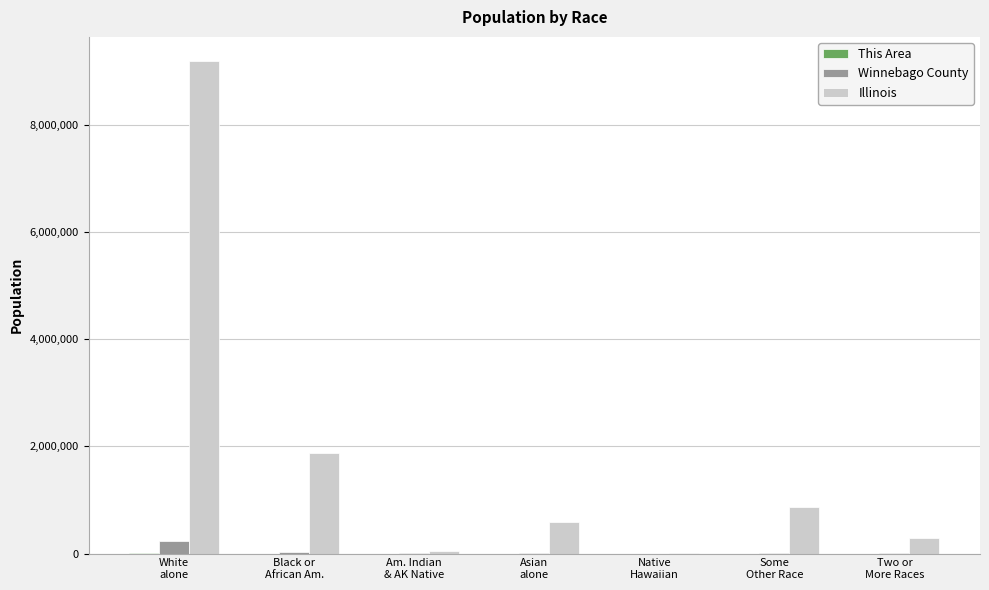

Count the number of data series in this chart.

3